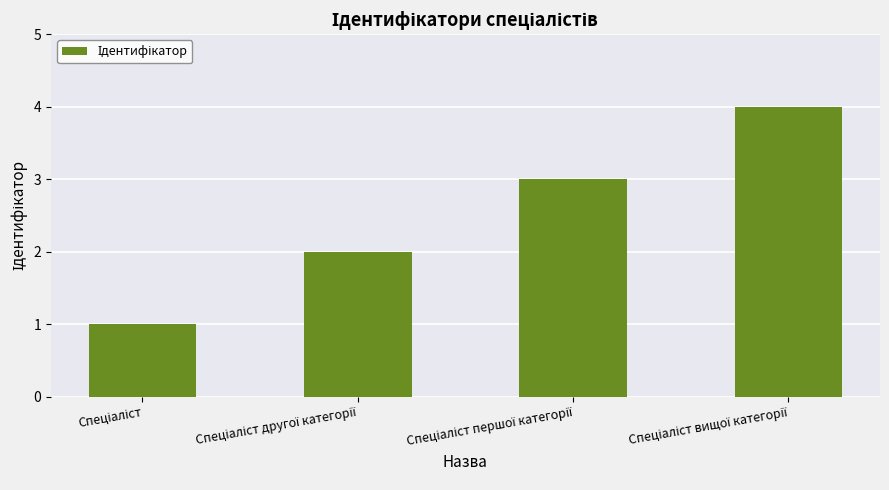

What is the difference between the maximum and minimum values?

3